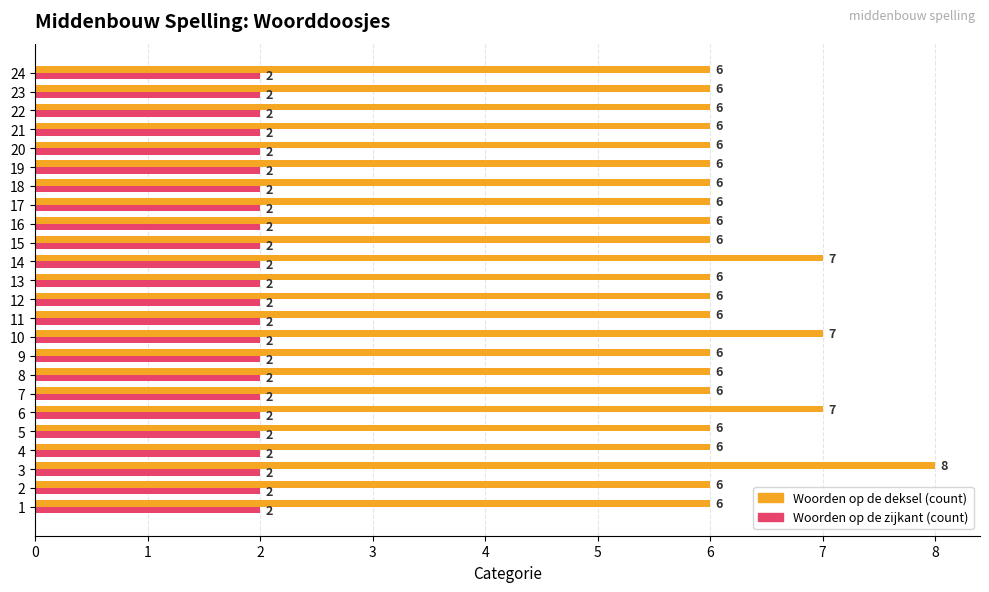

True or false: Woorden op de zijkant (count) has a value of 1 at 13.

False